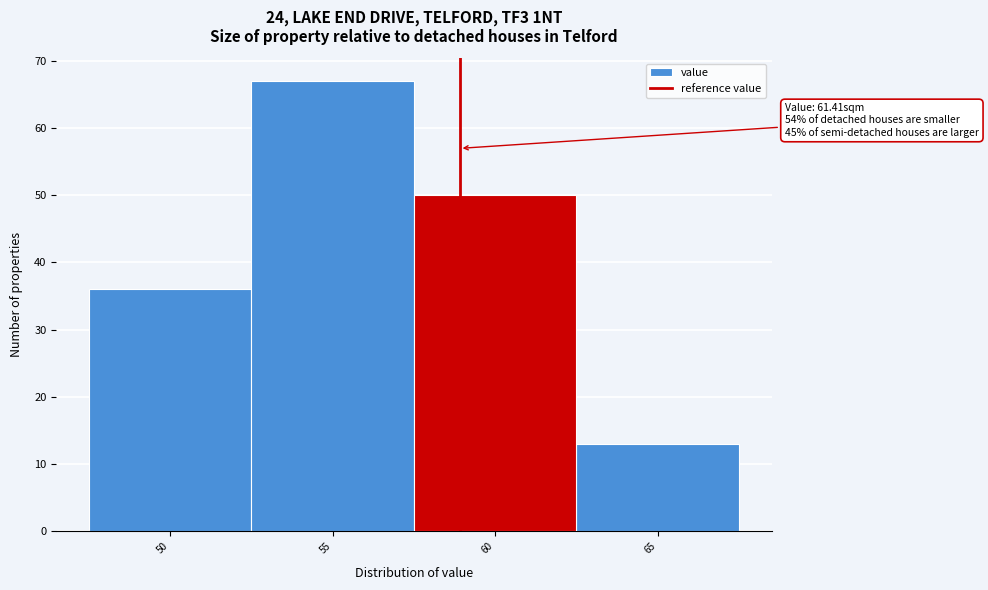

Reading left to right, list all the values displayed in this chart.

50=36	55=67	60=50	65=13